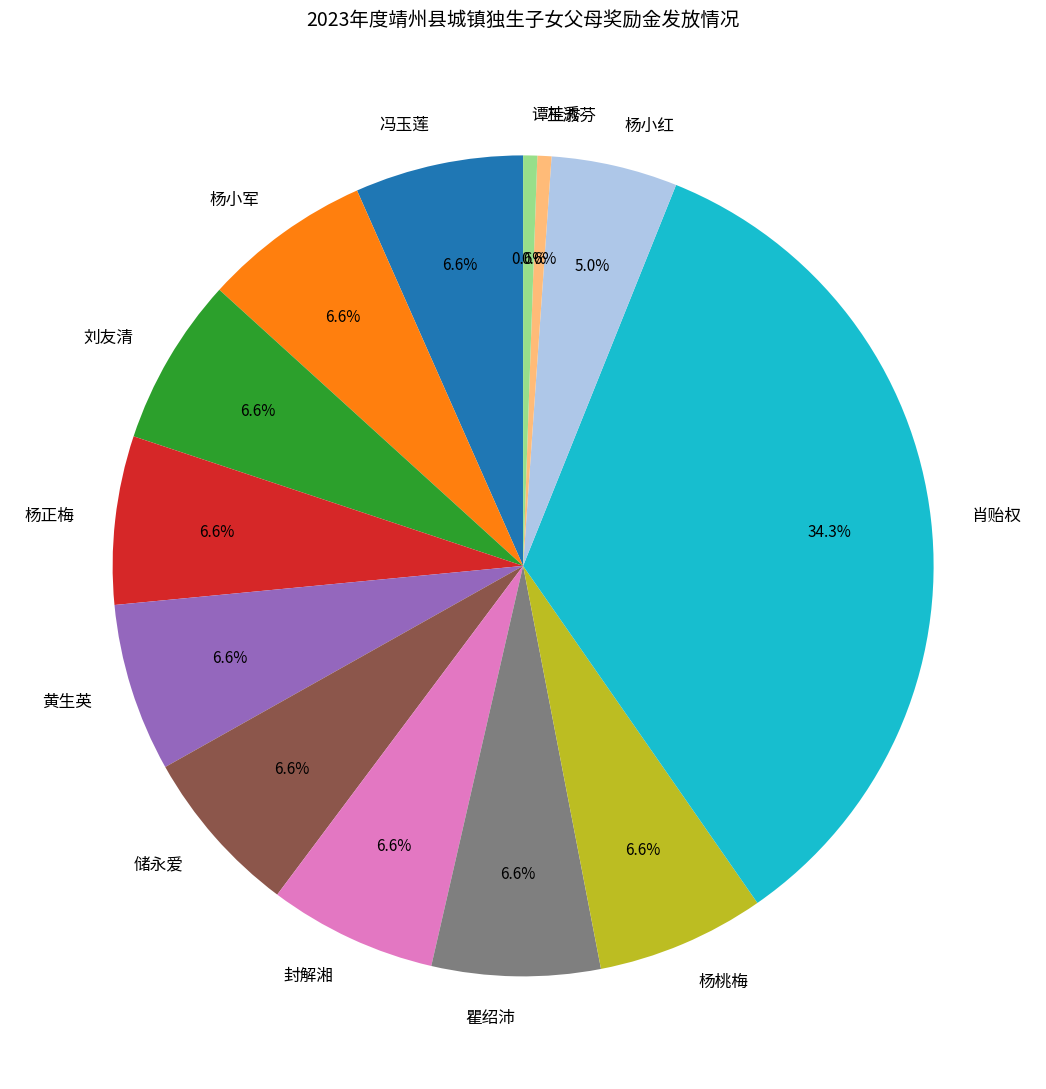

Is the sum of 杨桃梅 and 刘友清 greater than half?

No